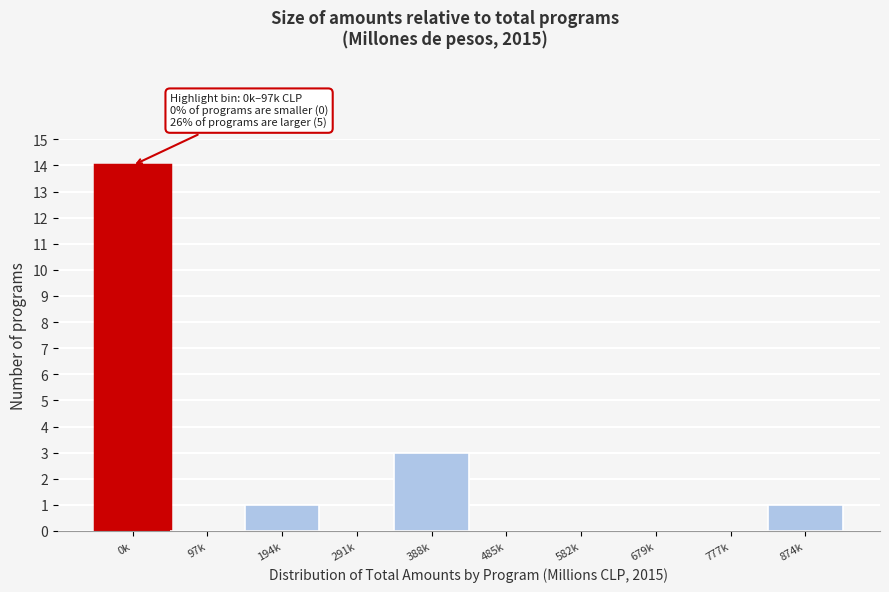

Reading left to right, extract all data points from this chart.

0k=14	97k=0	194k=1	291k=0	388k=3	485k=0	582k=0	679k=0	777k=0	874k=1